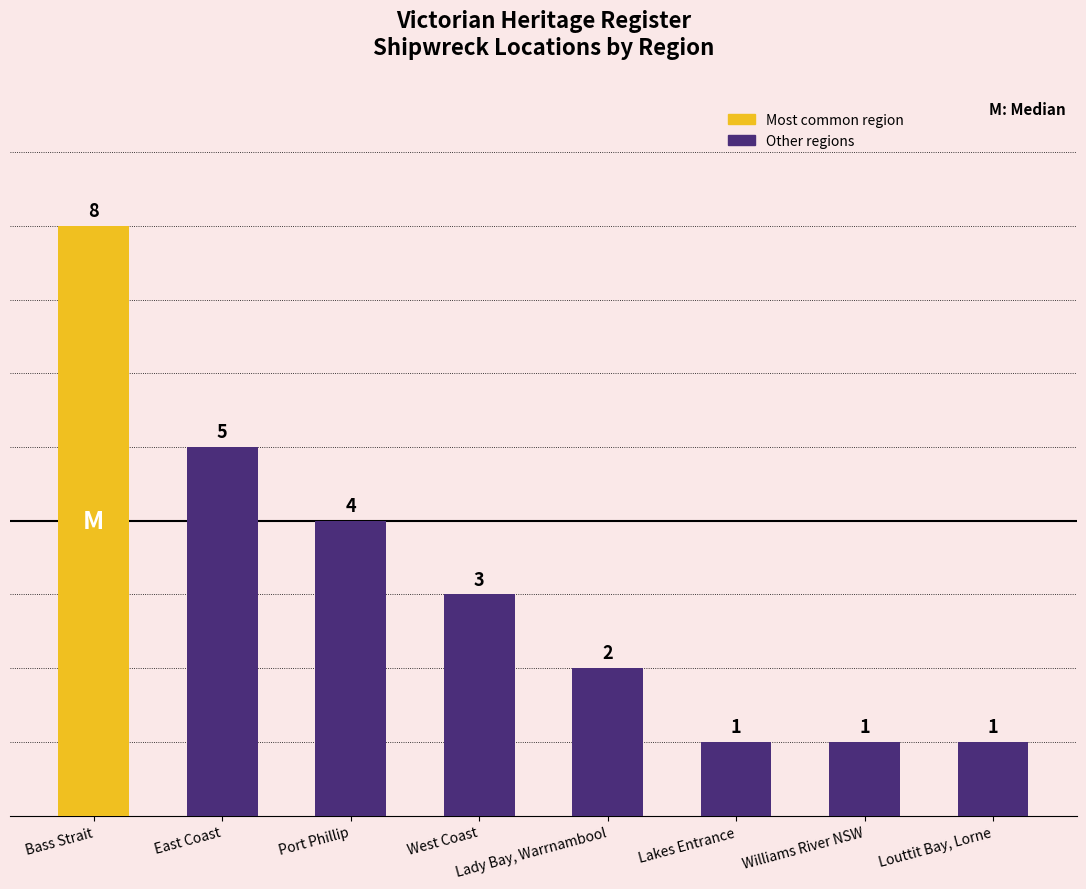

Between West Coast and Williams River NSW, which is larger?

West Coast